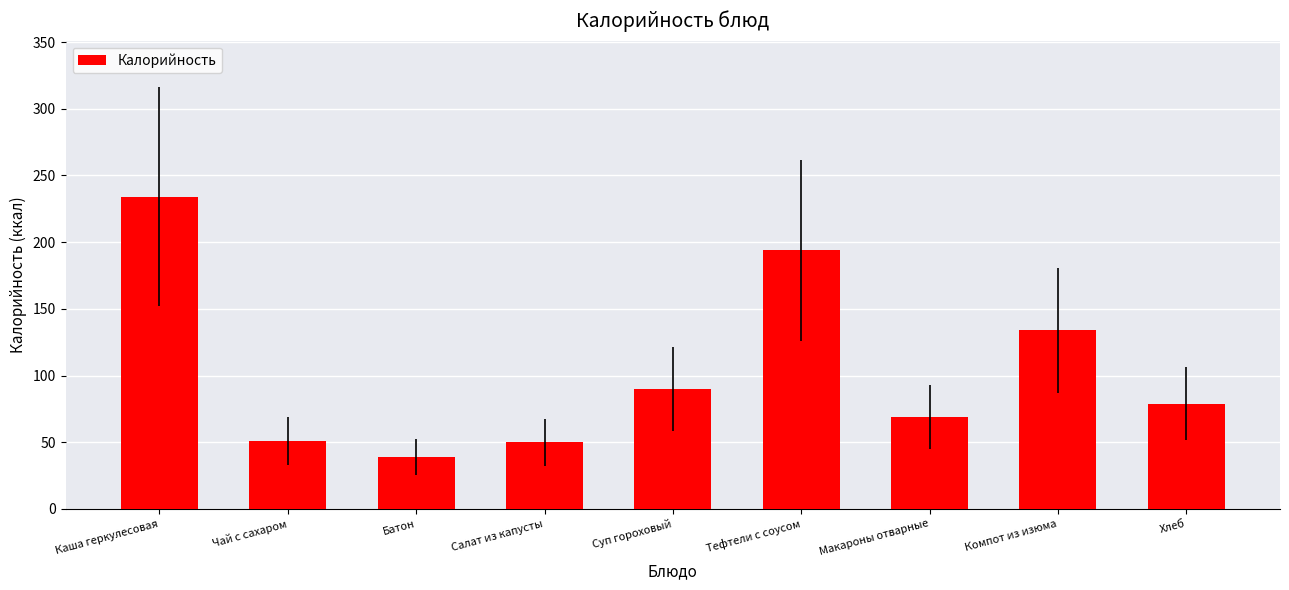

What is the difference between the values at Компот из изюма and Чай с сахаром?

83